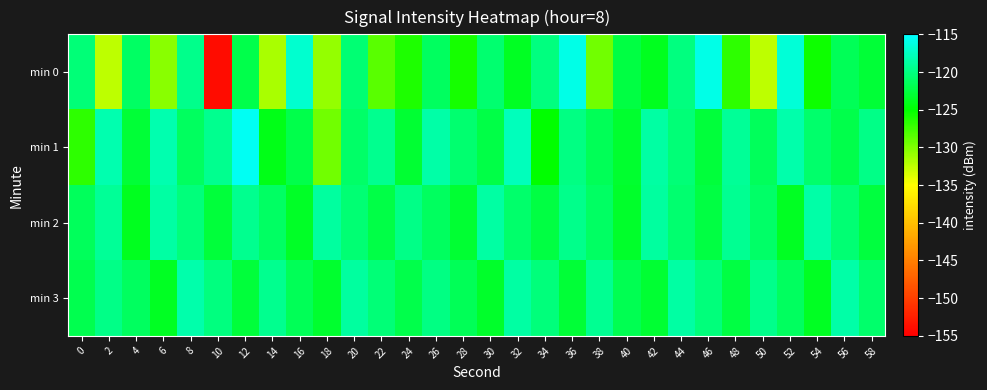

What is the spread (max minus min) of values at 30?

4.7